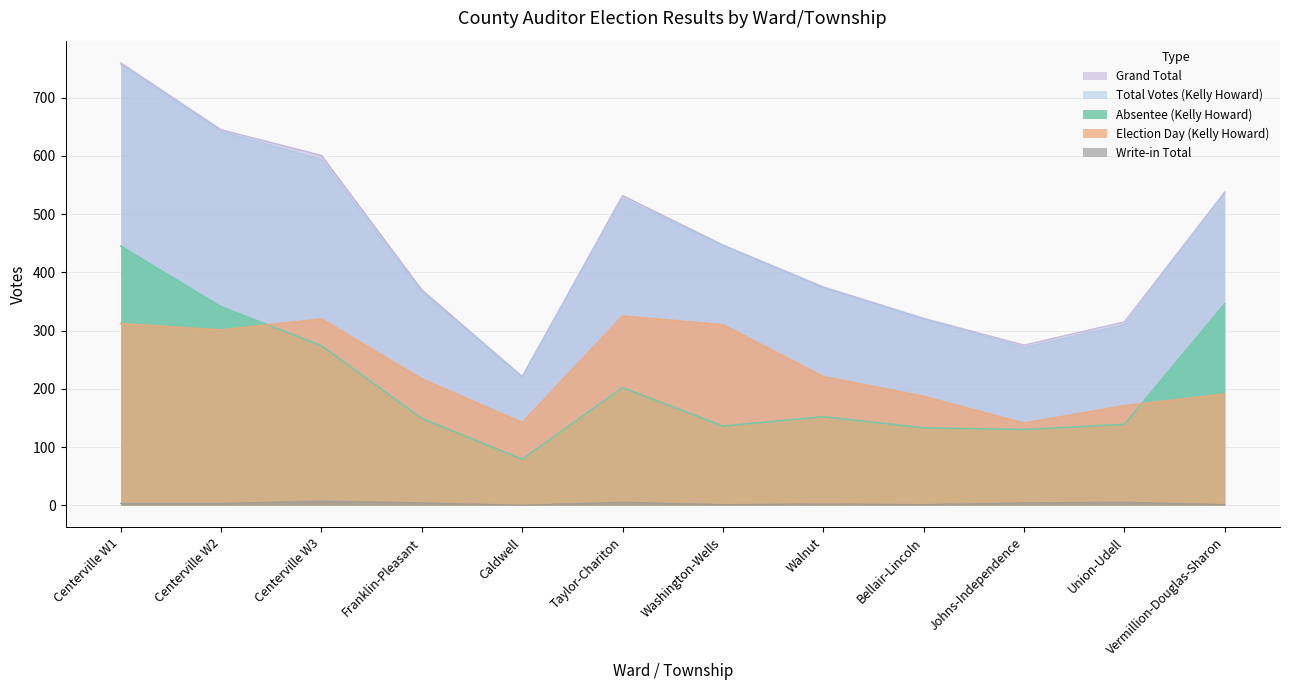

The value of Election Day (Kelly Howard) at Vermillion-Douglas-Sharon is 331. True or false?

False